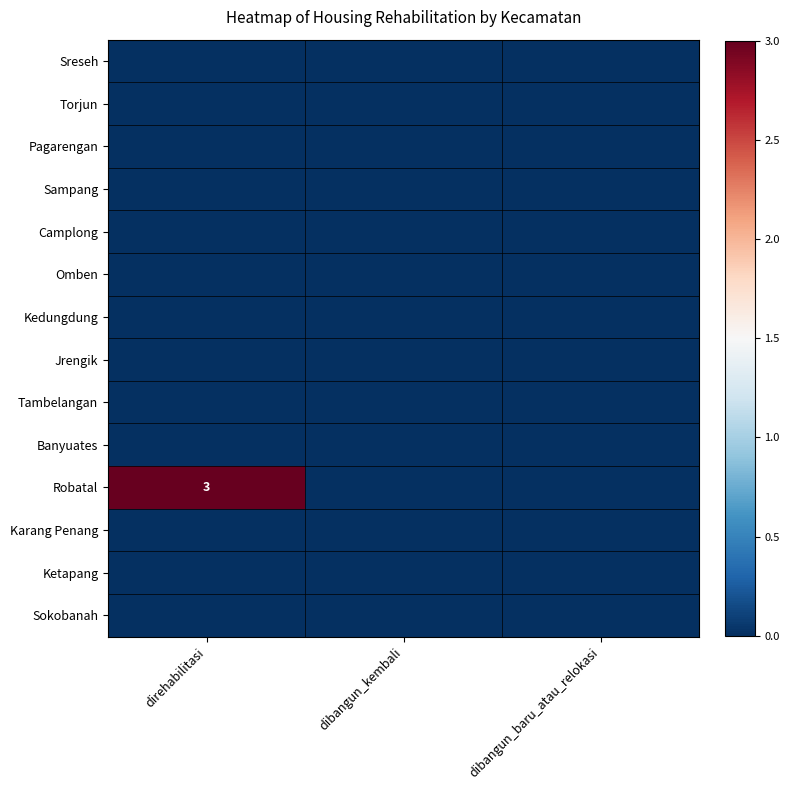

Which category has the highest value across all series?

direhabilitasi